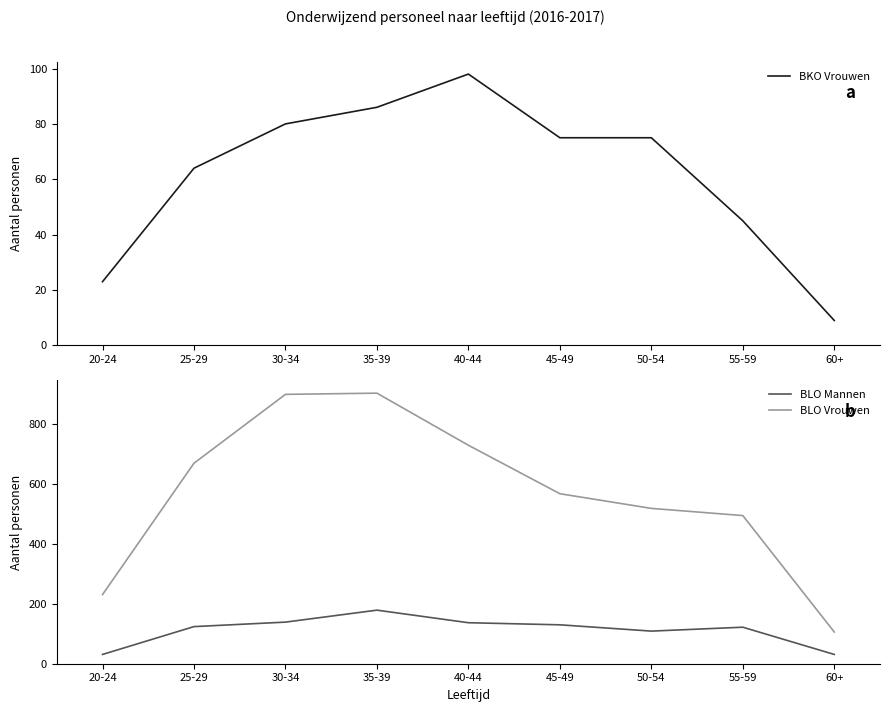

In BLO Vrouwen, how many points are higher than both neighbors (excluding endpoints)?

1